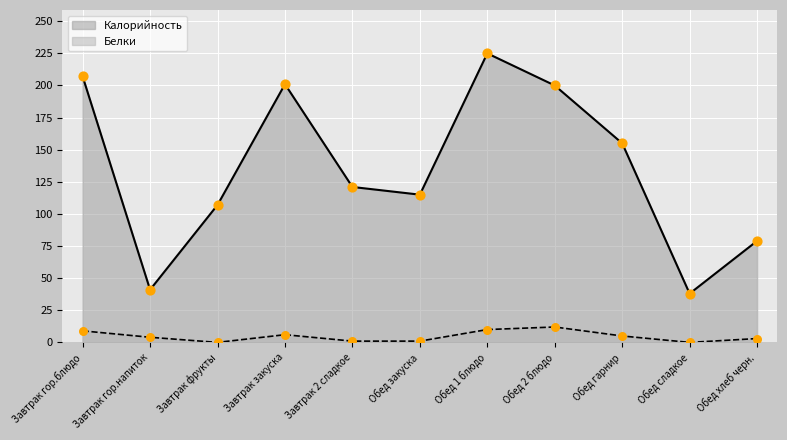

What are all the series names shown in the legend?

Калорийность, Белки